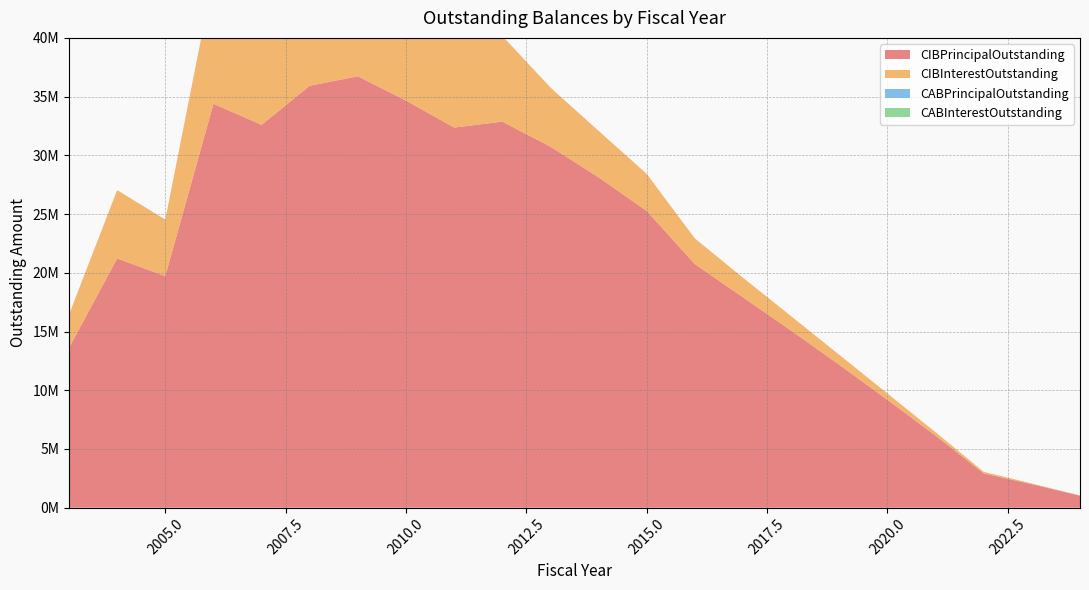

Reading right to left, what are all the values shown in this chart?

CIBPrincipalOutstanding: 1025000.0	2000000.0	2920000.0	6135000.0	9185000.0	12165000.0	15075000.0	17910000.0	20735000.0	25265000.0	28125000.0	30740000.0	32870000.0	32365000.0	34660000.0	36730000.0	35925000.0	32595000.0	34390000.0	19715000.0	21220000.0	13610000.0
CIBInterestOutstanding: 15375.0	60750.0	134550.0	286450.0	535475.0	849475.0	1227100.0	1670000.0	2188650.0	3156068.8	3959462.5	5033436.2	7299603.8	7827117.5	9195253.1	10688958.1	11028125.6	9645356.9	10880059.8	4815246.2	5818255.2	2838327.1
CABPrincipalOutstanding: 0.0	0.0	0.0	0.0	0.0	0.0	0.0	0.0	0.0	0.0	0.0	0.0	0.0	0.0	0.0	0.0	0.0	0.0	0.0	0.0	0.0	0.0
CABInterestOutstanding: 0.0	0.0	0.0	0.0	0.0	0.0	0.0	0.0	0.0	0.0	0.0	0.0	0.0	0.0	0.0	0.0	0.0	0.0	0.0	0.0	0.0	0.0